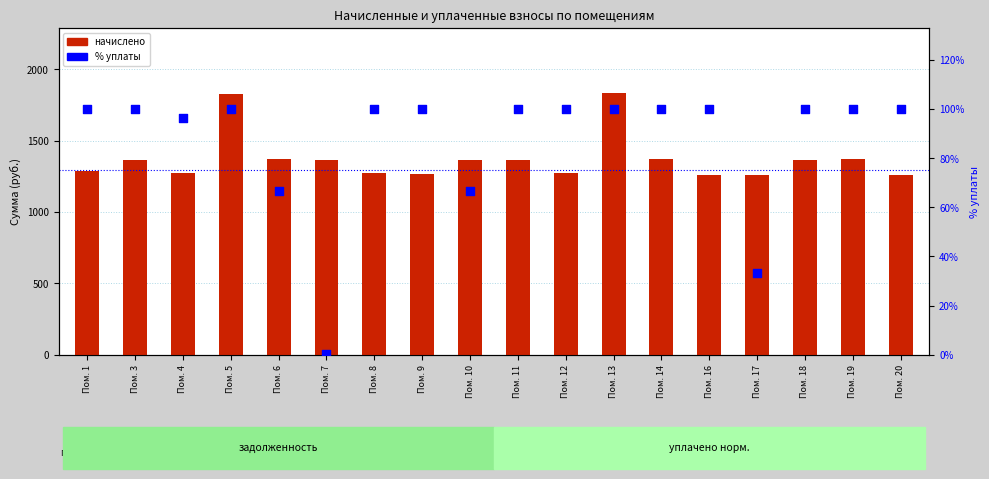

What are all the series names shown in the legend?

начислено, % уплаты